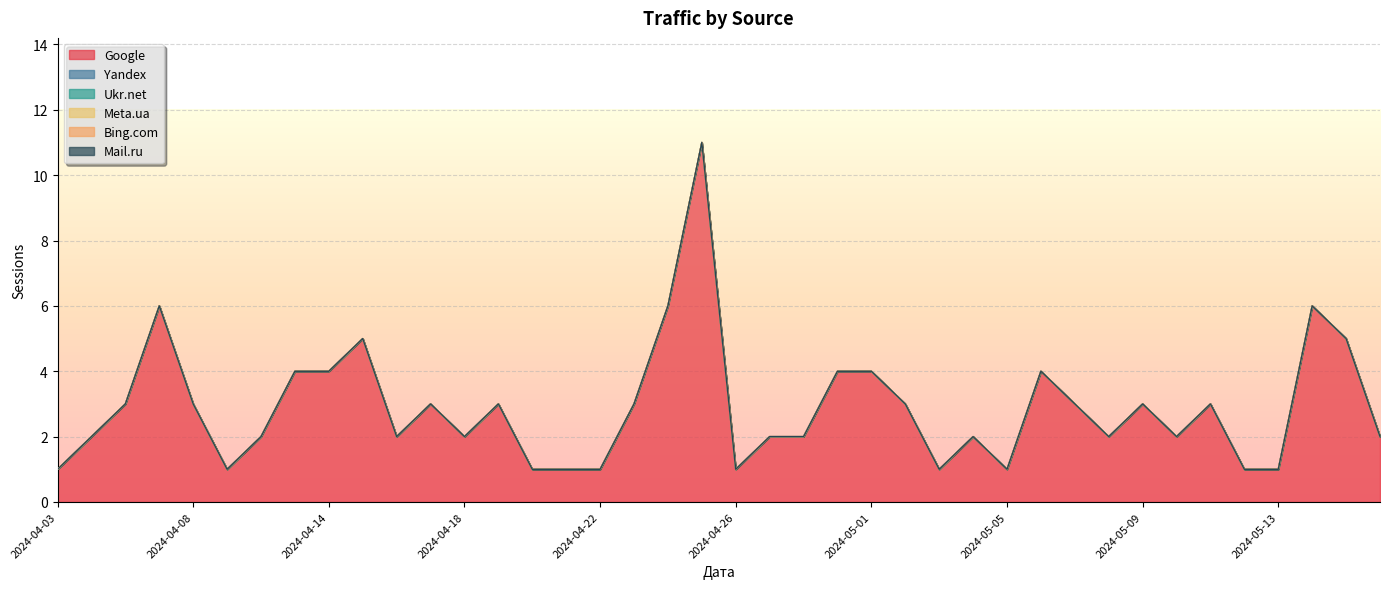

At how many categories does at least one series exceed 2?

20